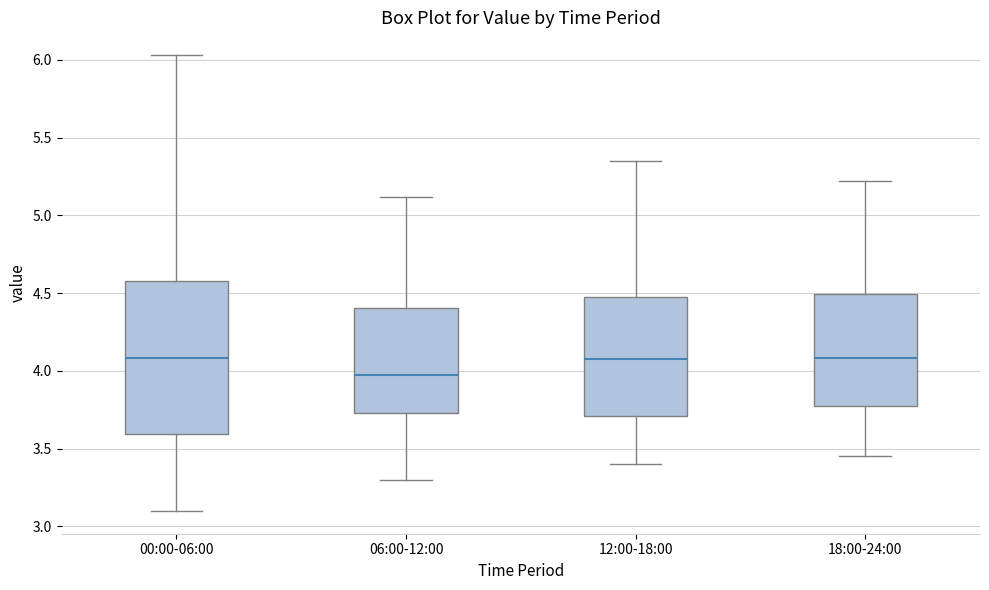

Where does the median line of the box for 00:00-06:00 sit on the y-axis? The values are not printed on the chart, so give them approximately, as read against the axis.

4.10